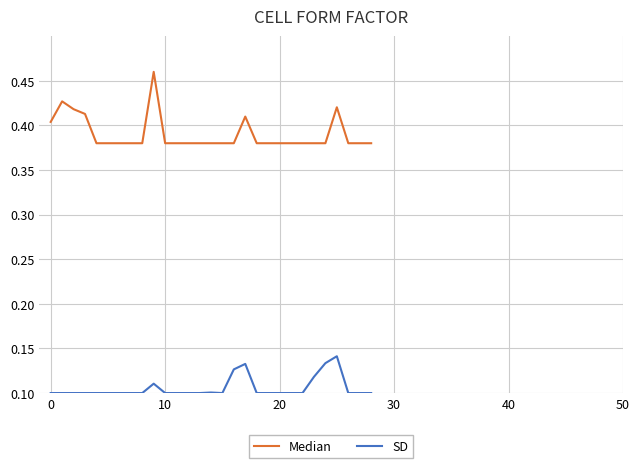

Which series has the largest total across all categories?

Median